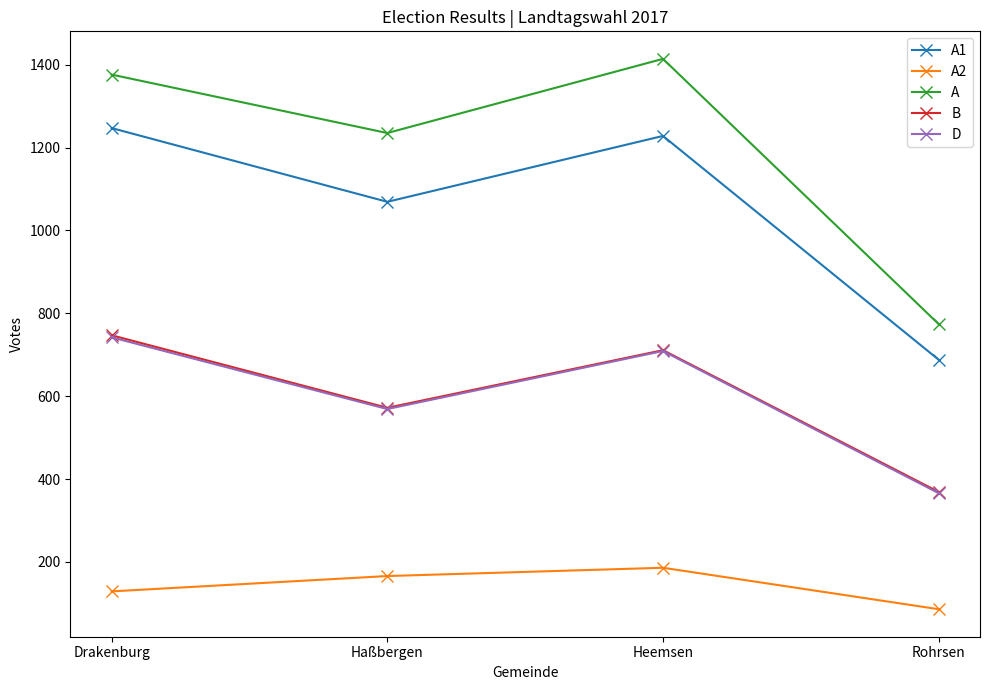

List the labels in order of D value, smallest first.

Rohrsen, Haßbergen, Heemsen, Drakenburg